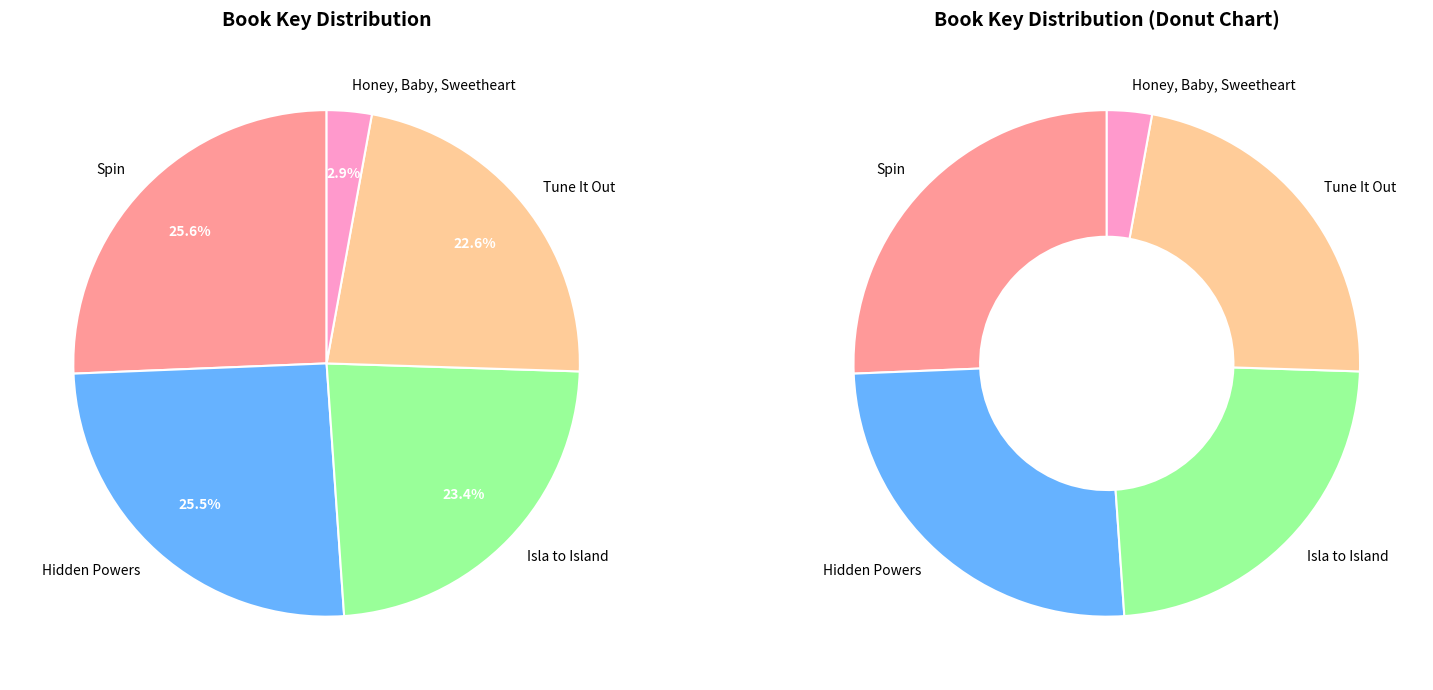

True or false: Hidden Powers accounts for 25% of the total.

True